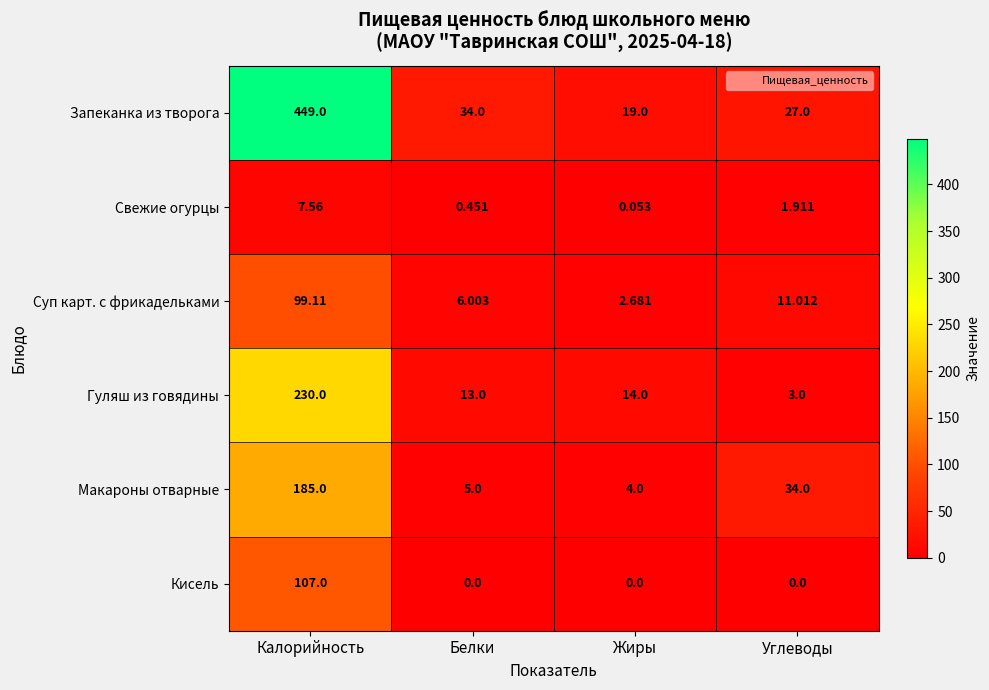

At which label does Суп карт. с фрикадельками reach its peak?

Калорийность